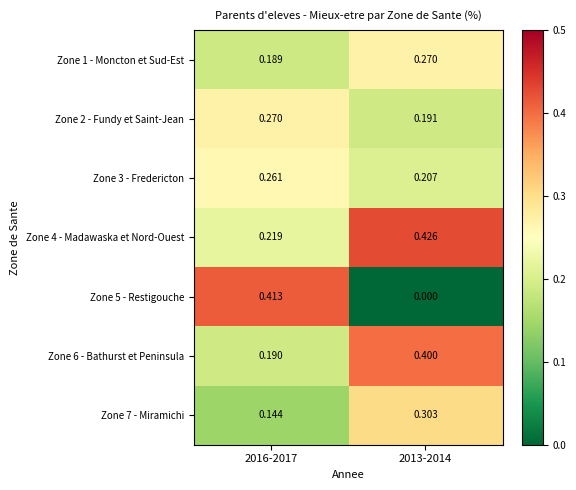

Is the value of Zone 3 - Fredericton at 2013-2014 greater than the value of Zone 1 - Moncton et Sud-Est at 2013-2014?

No